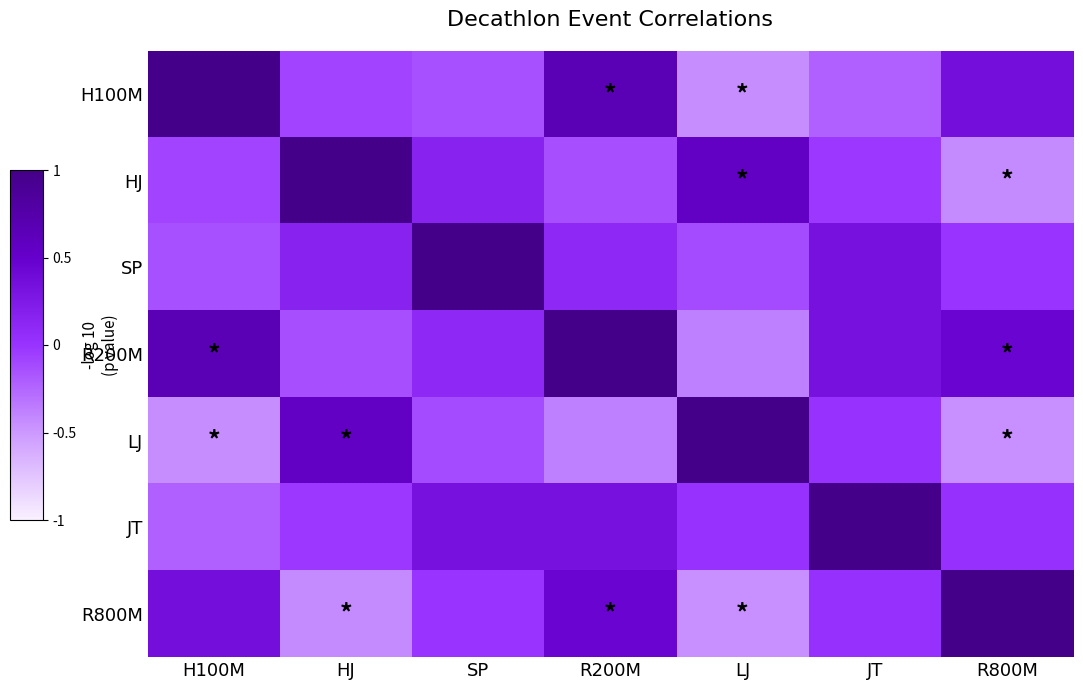

Reading left to right, what are all the values shown in this chart?

H100M: H100M=1.0	HJ=-0.1	SP=-0.1	R200M=0.7	LJ=-0.4	JT=-0.2	R800M=0.4
HJ: H100M=-0.1	HJ=1.0	SP=0.2	R200M=-0.1	LJ=0.5	JT=-0.0	R800M=-0.4
SP: H100M=-0.1	HJ=0.2	SP=1.0	R200M=0.1	LJ=-0.1	JT=0.3	R800M=-0.0
R200M: H100M=0.7	HJ=-0.1	SP=0.1	R200M=1.0	LJ=-0.4	JT=0.3	R800M=0.5
LJ: H100M=-0.4	HJ=0.5	SP=-0.1	R200M=-0.4	LJ=1.0	JT=0.0	R800M=-0.4
JT: H100M=-0.2	HJ=-0.0	SP=0.3	R200M=0.3	LJ=0.0	JT=1.0	R800M=0.0
R800M: H100M=0.4	HJ=-0.4	SP=-0.0	R200M=0.5	LJ=-0.4	JT=0.0	R800M=1.0